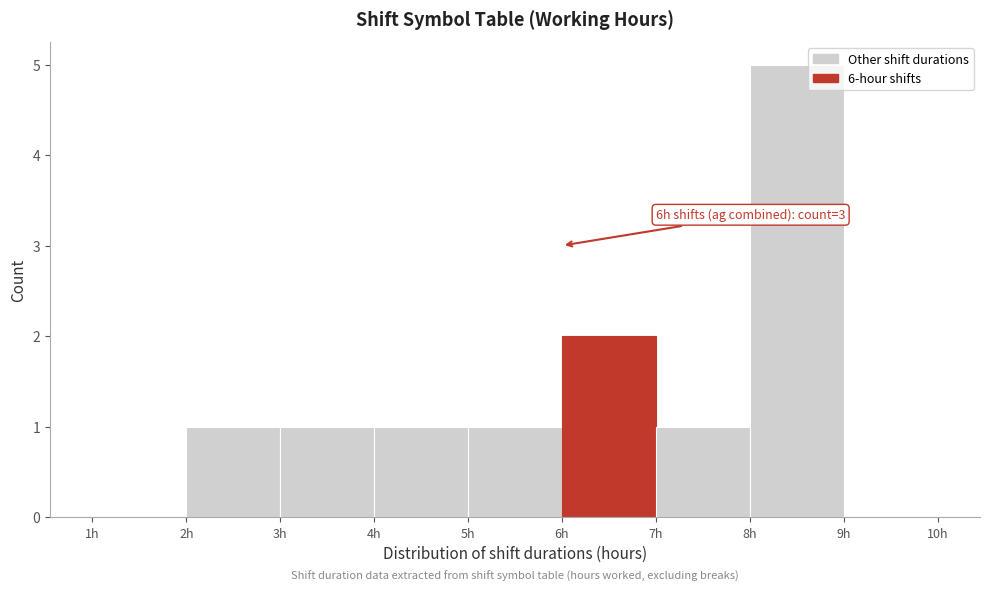

Which range on the x-axis has the tallest bar?

8 to 9